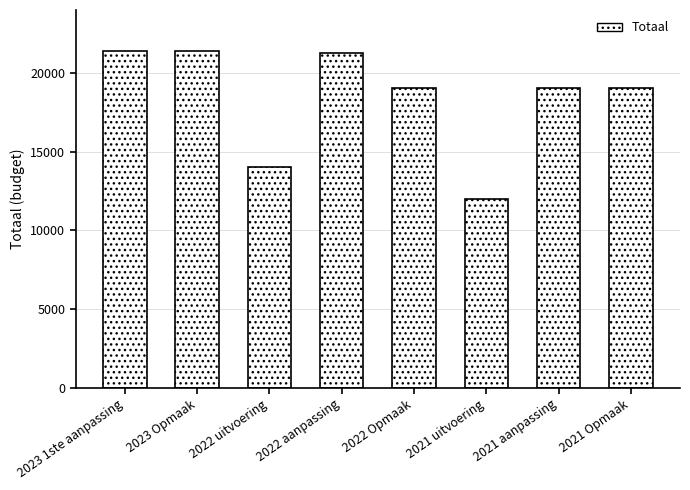

What is the value of the 3rd bar from the left?

14037